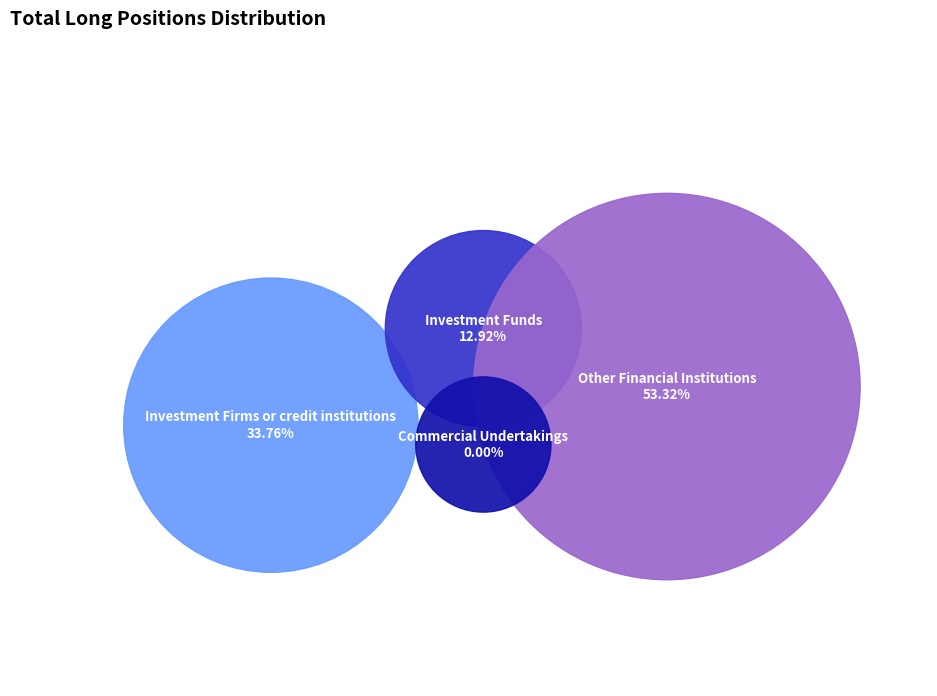

Which category has the smallest portion of the pie?

Commercial Undertakings